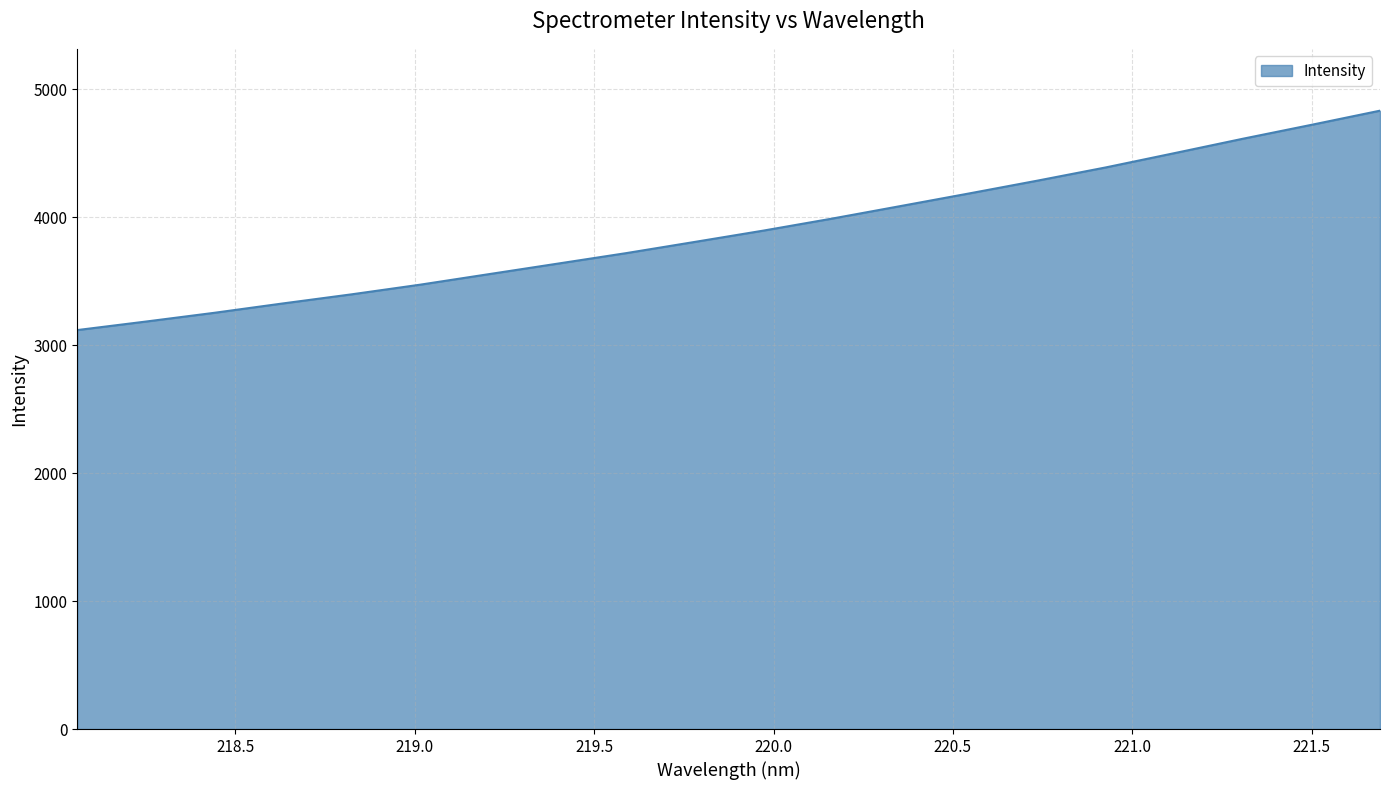

What is the minimum value shown in the chart?

3117.4